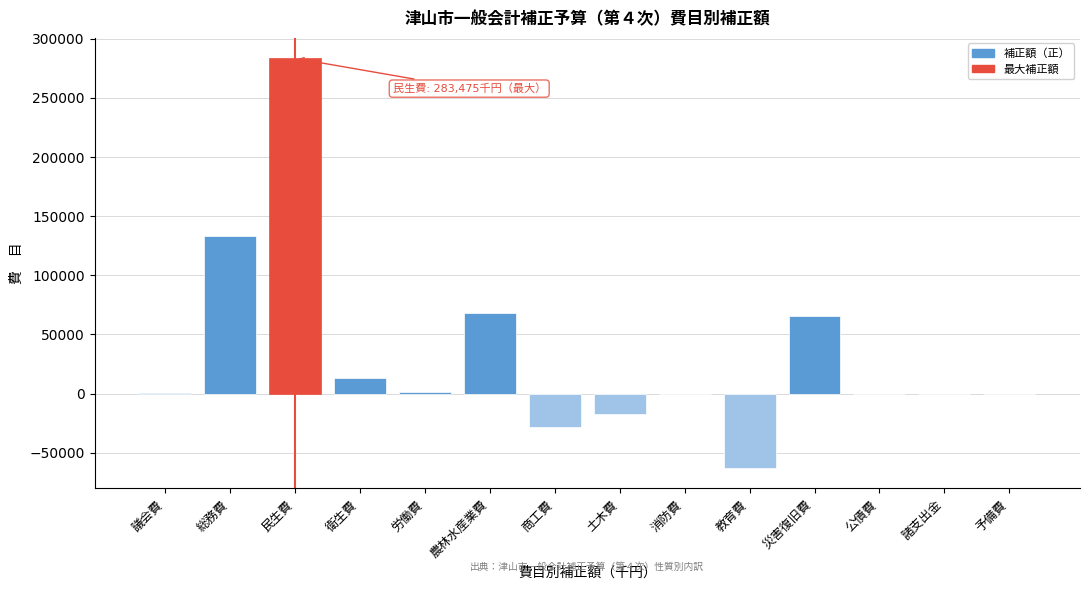

The chart shows a value of 98036 at 災害復旧費. True or false?

False